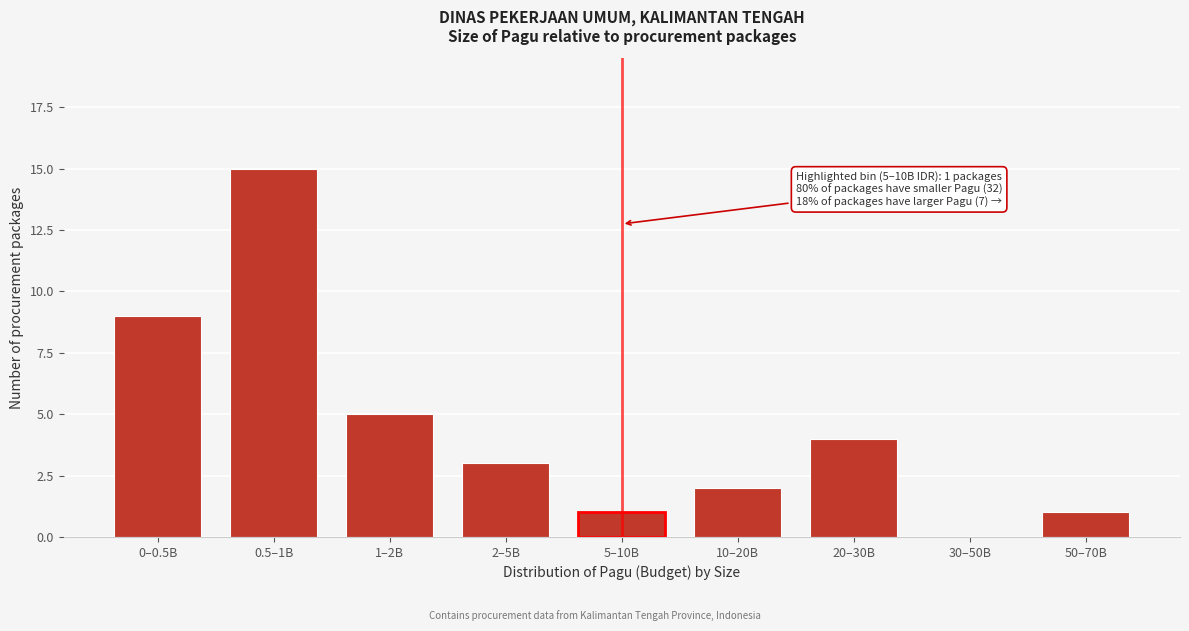

Reading left to right, transcribe all the data shown in this chart.

0–0.5B=9	0.5–1B=15	1–2B=5	2–5B=3	5–10B=1	10–20B=2	20–30B=4	30–50B=0	50–70B=1